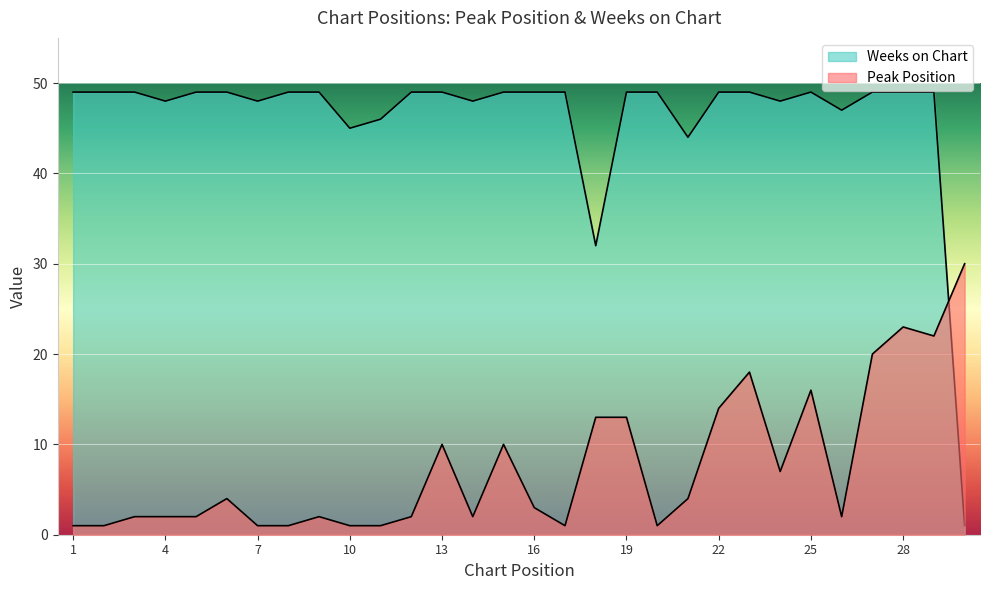

Where does the Peak Position series first go above 3?

6